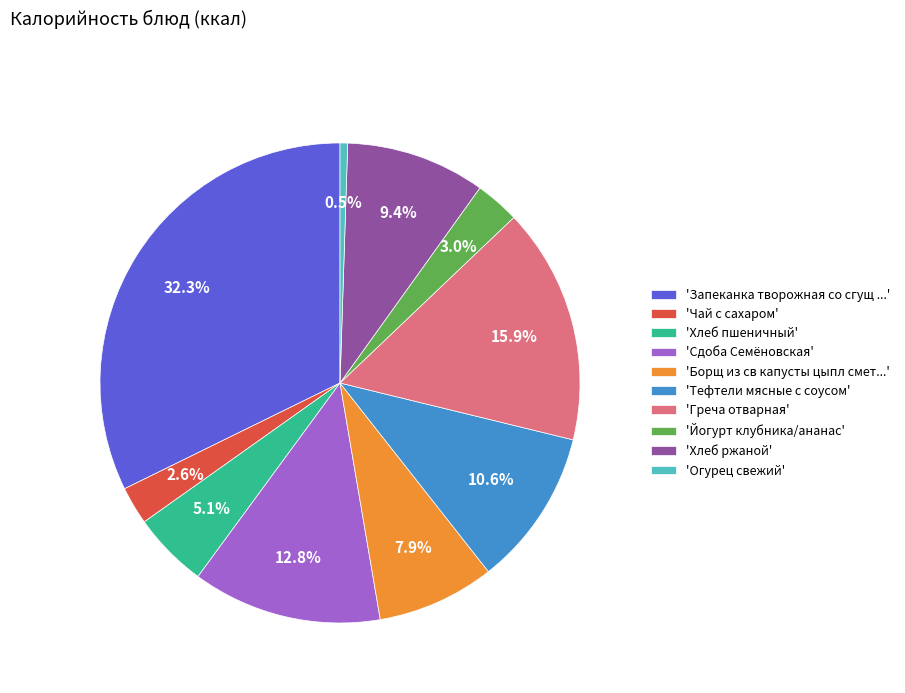

How many segments does this pie chart have?

10